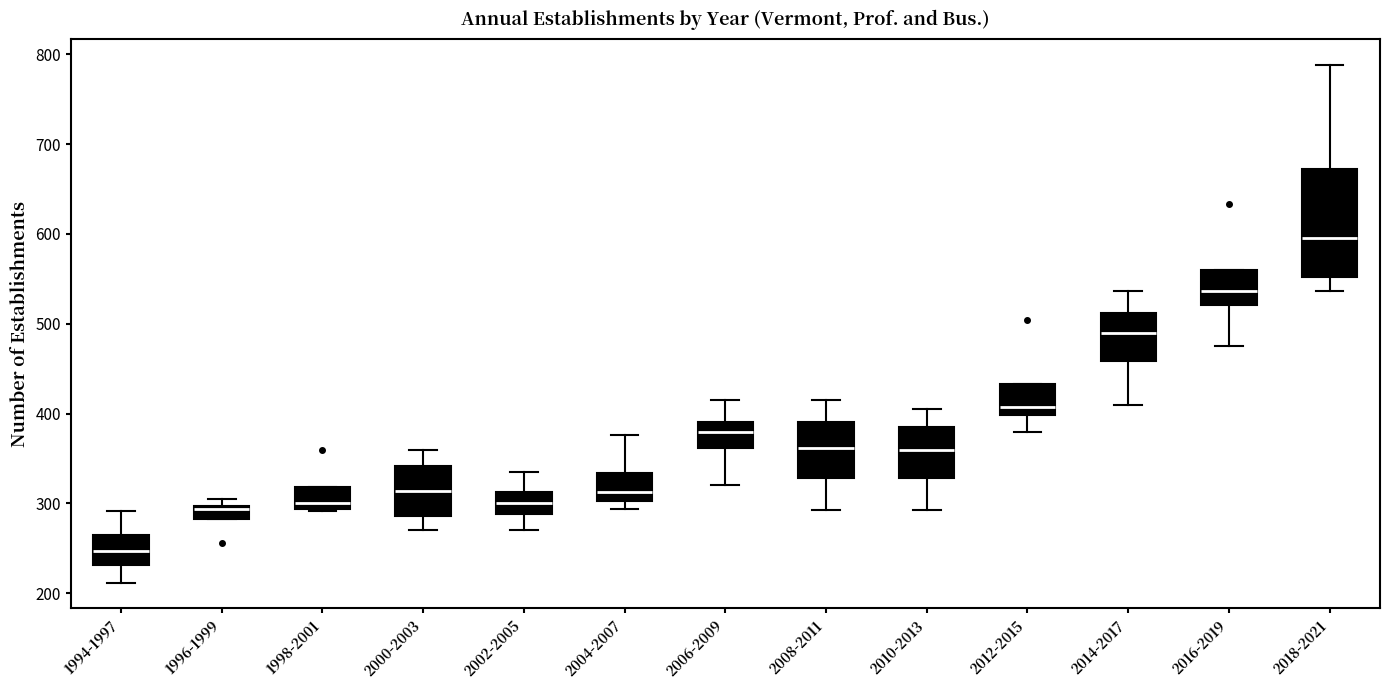

Which box has the highest median line?

2018-2021